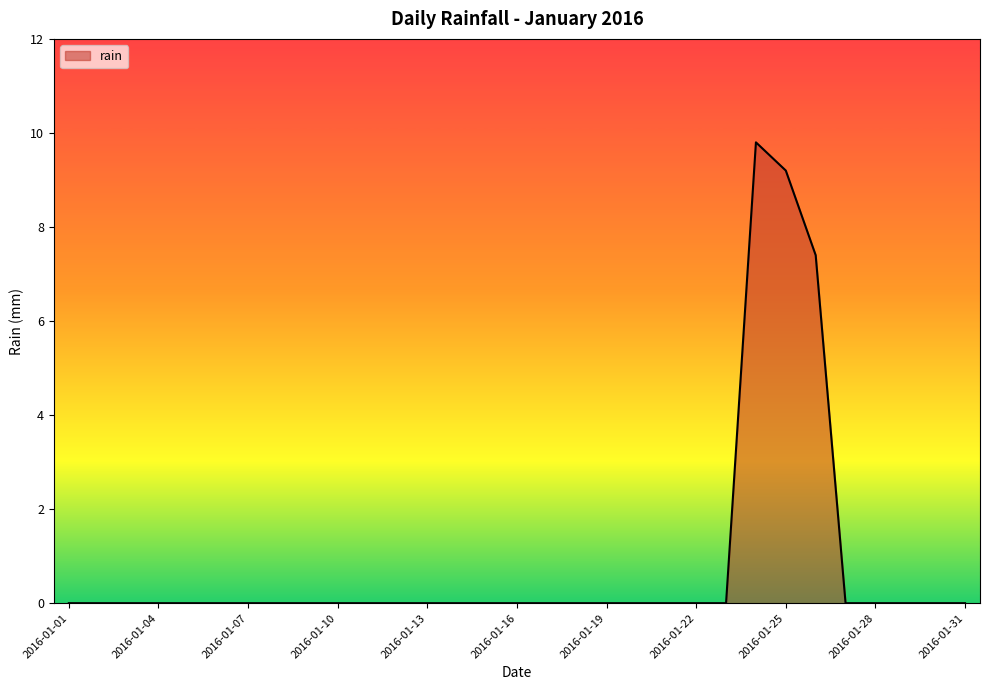

What is the difference between the maximum and minimum values?

9.8